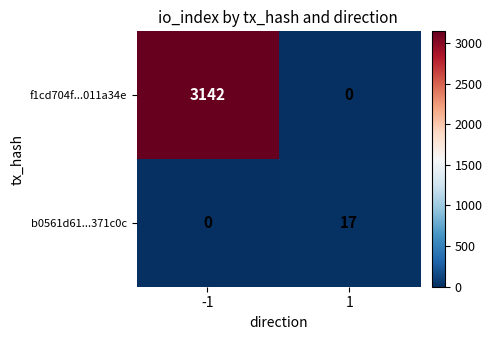

Which label corresponds to the largest value in the chart?

-1